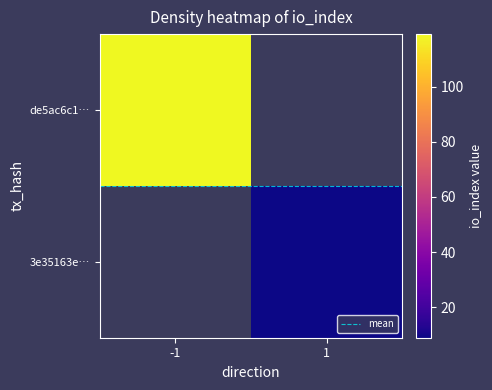

At how many categories does at least one series exceed 67?

1